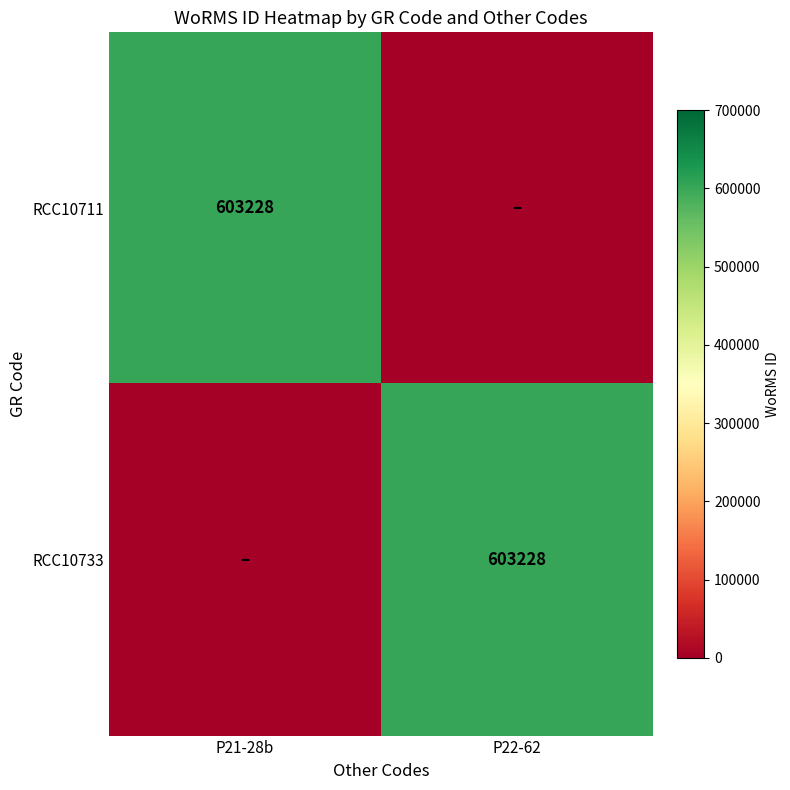

What is the difference between the highest and lowest values at P22-62?

603228